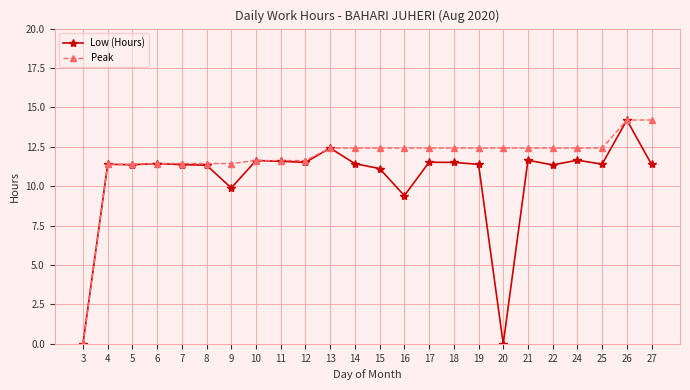

Rank the series by their average value, from highest to lowest.

Peak, Low (Hours)